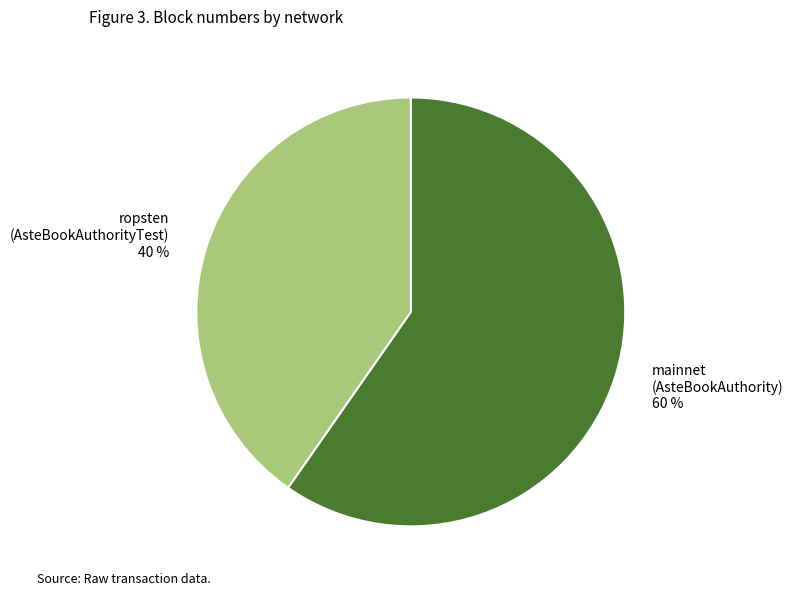

To the nearest percent, what is the average slice percentage?

50%